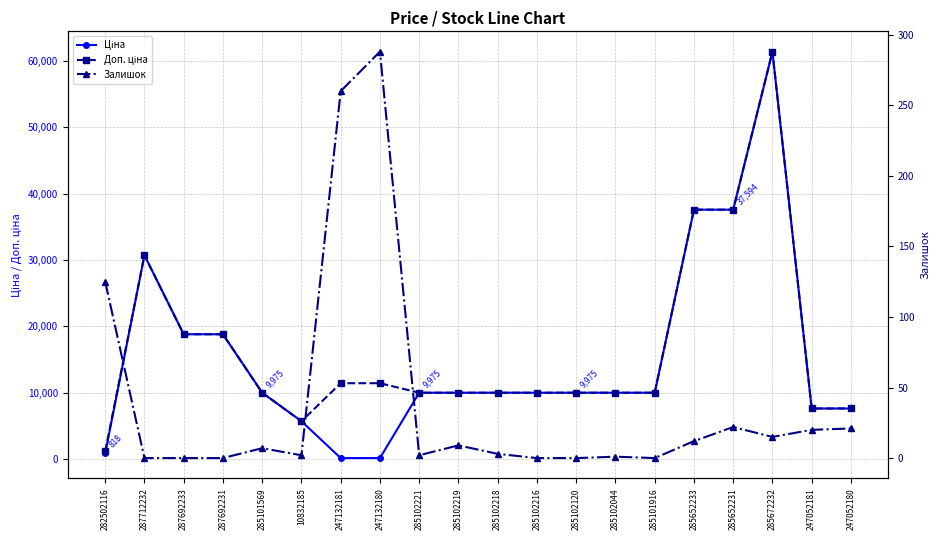

What is the value of the Ціна point at the 6th from the left?

5673.8